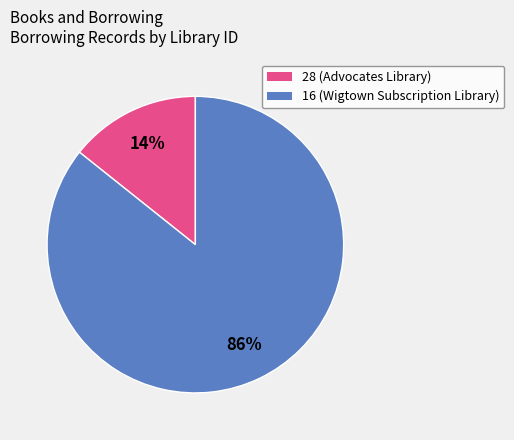

The 28 slice represents 14% of the pie. True or false?

True